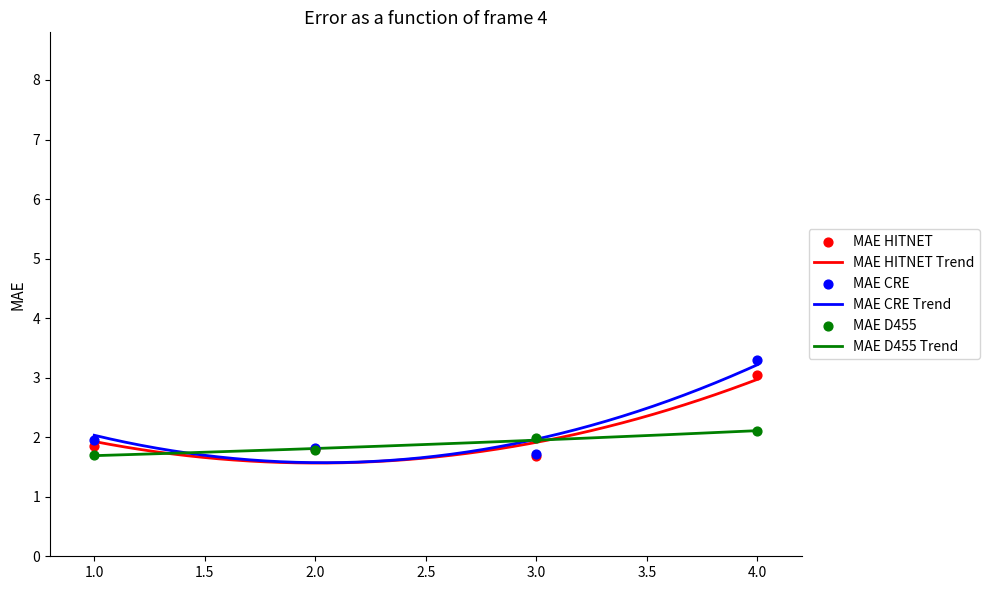

Which series contains the highest Y value?

MAE CRE